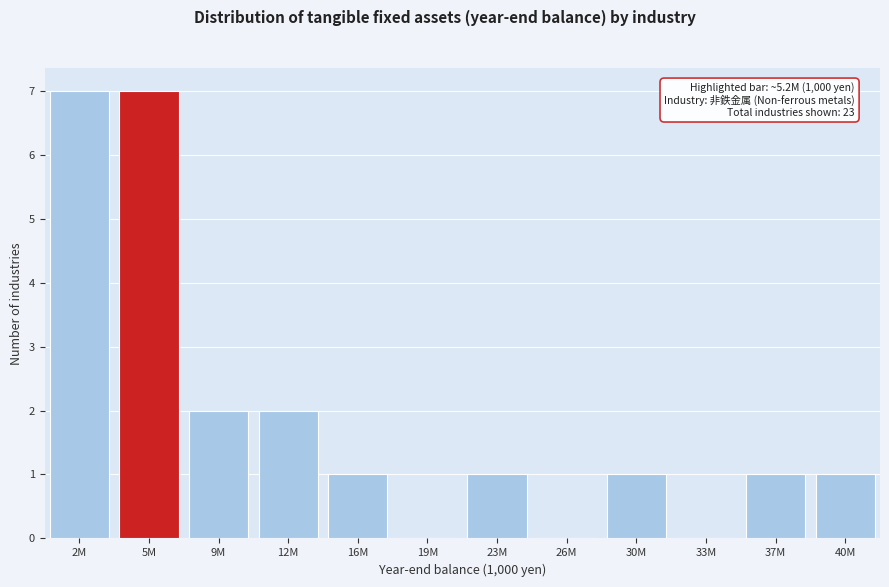

Reading left to right, list all the values displayed in this chart.

2M=7	5M=7	9M=2	12M=2	16M=1	19M=0	23M=1	26M=0	30M=1	33M=0	37M=1	40M=1